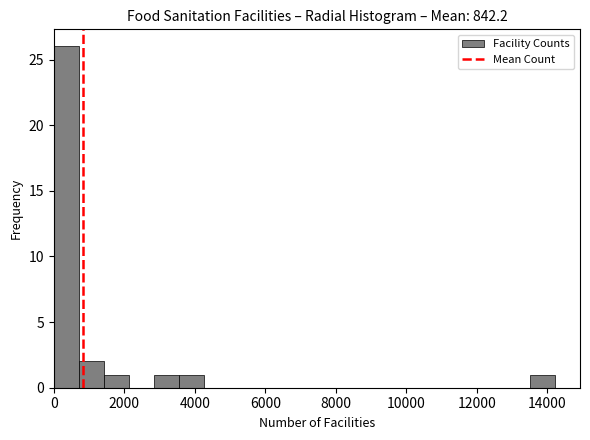

Read against the x-axis, roughly where is the centre of the tallest bar?

400